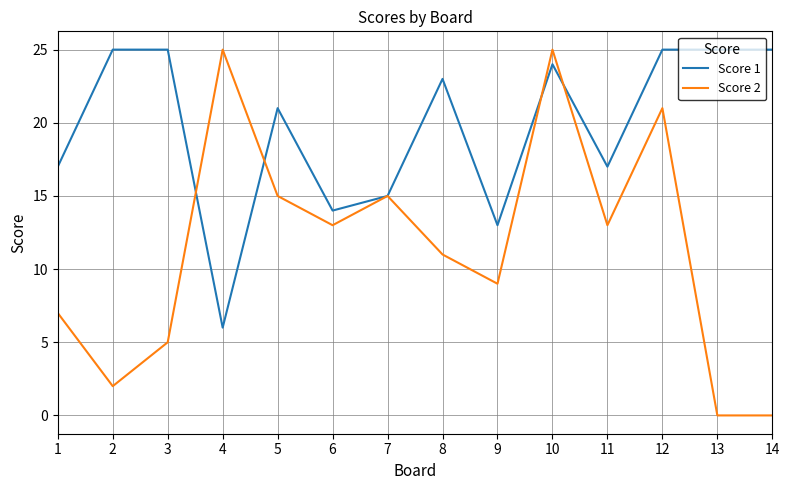

Is it true that Score 1 equals 23 at 8?

True